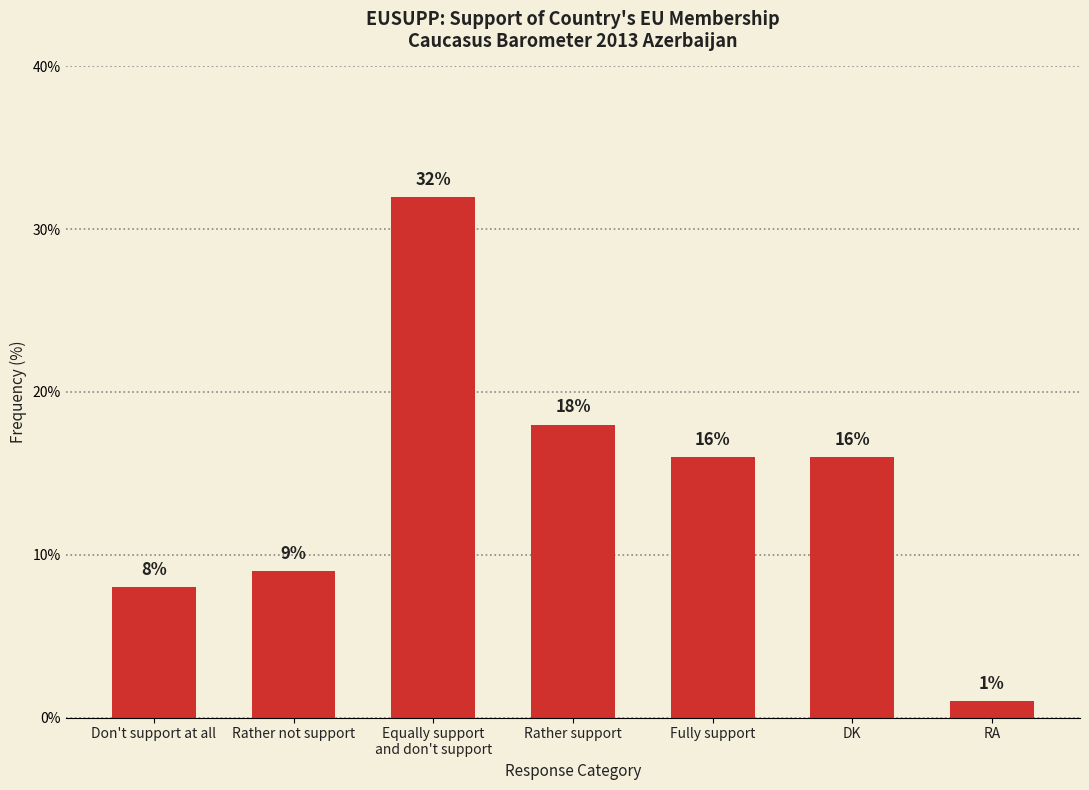

What is the smallest value displayed?

1